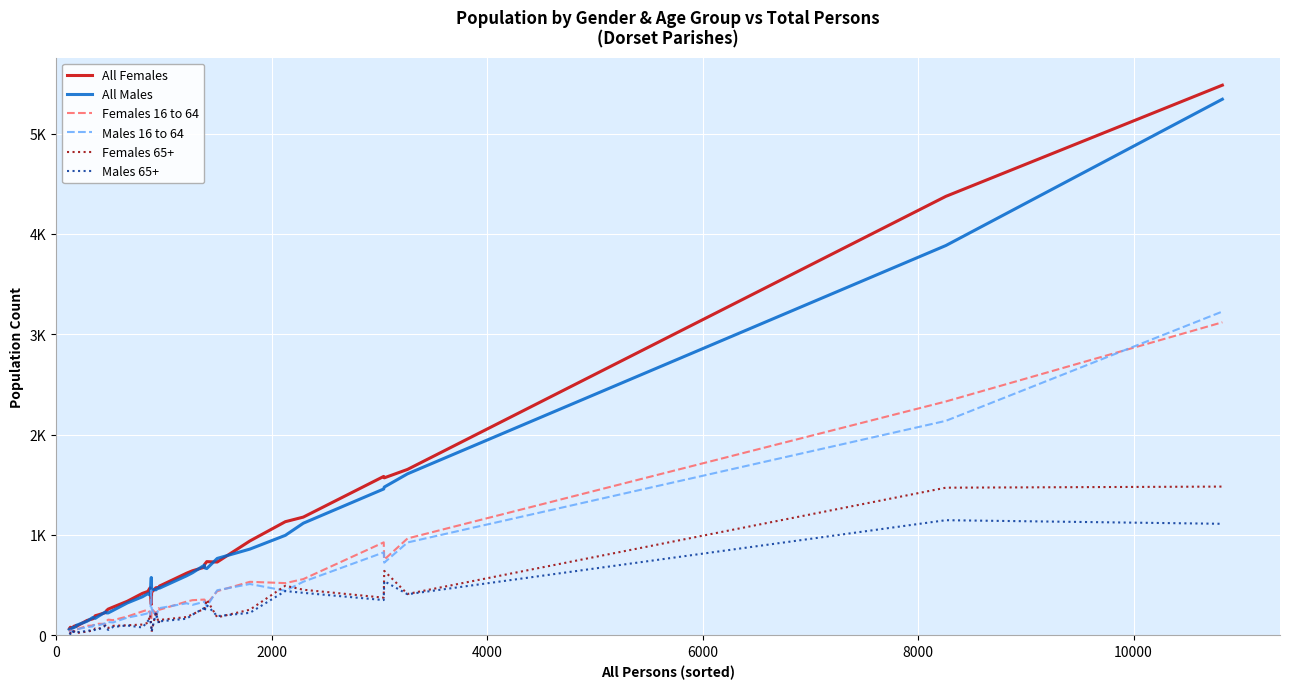

What is the value of the Males 16 to 64 point at the 37th from the left?

724